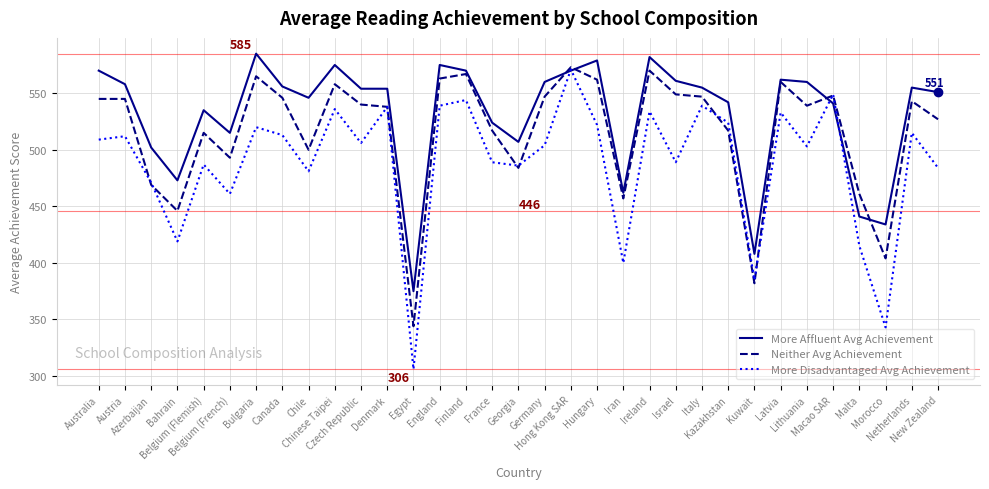

True or false: More Disadvantaged Avg Achievement has more than 2 points higher than both neighbors.

True